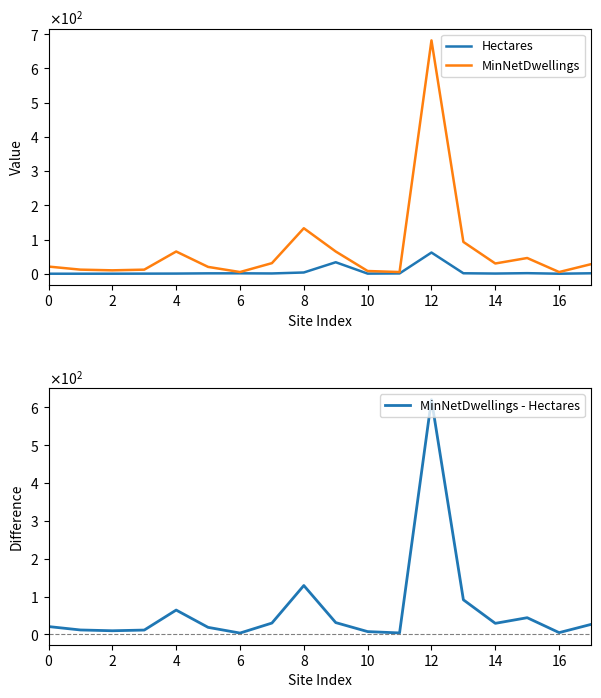

What is the difference between the maximum and second lowest values in the Hectares series?

61.9